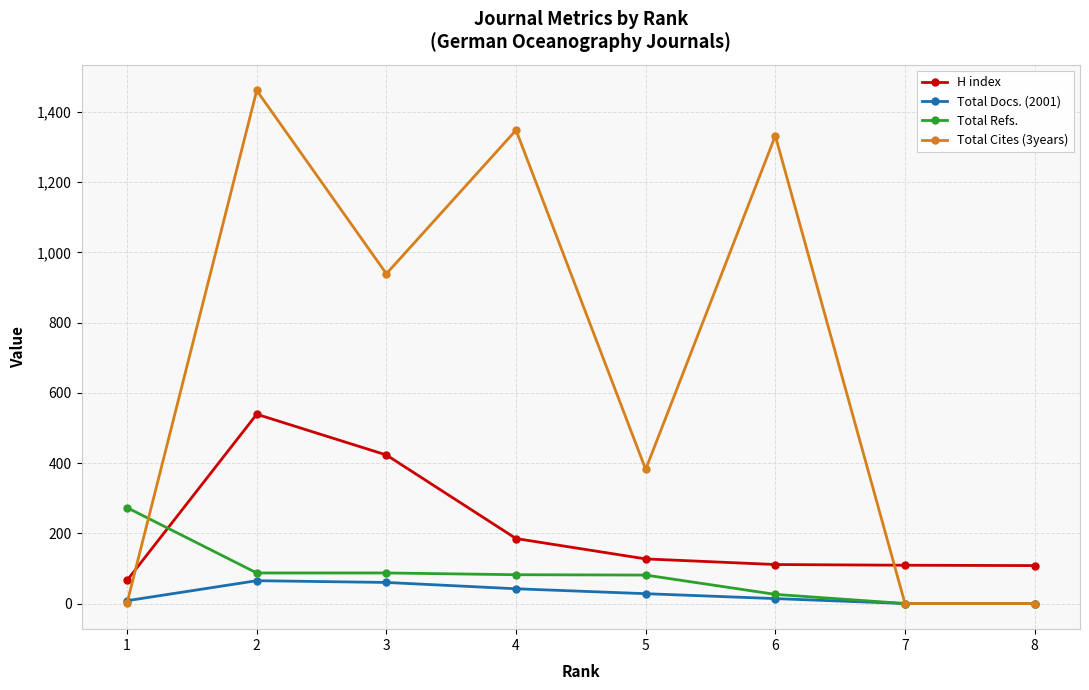

How many lines are shown in the chart?

4